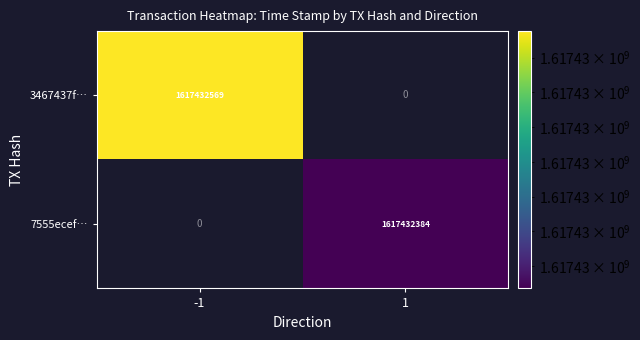

The 3467437f… series shows -566815014 at 1. True or false?

False